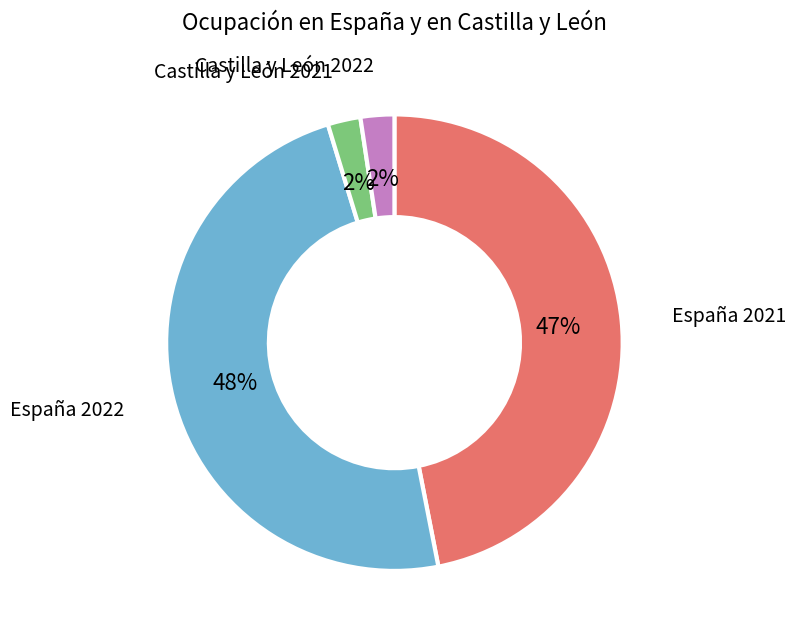

Which has a higher value, Castilla y León 2022 or España 2021?

España 2021